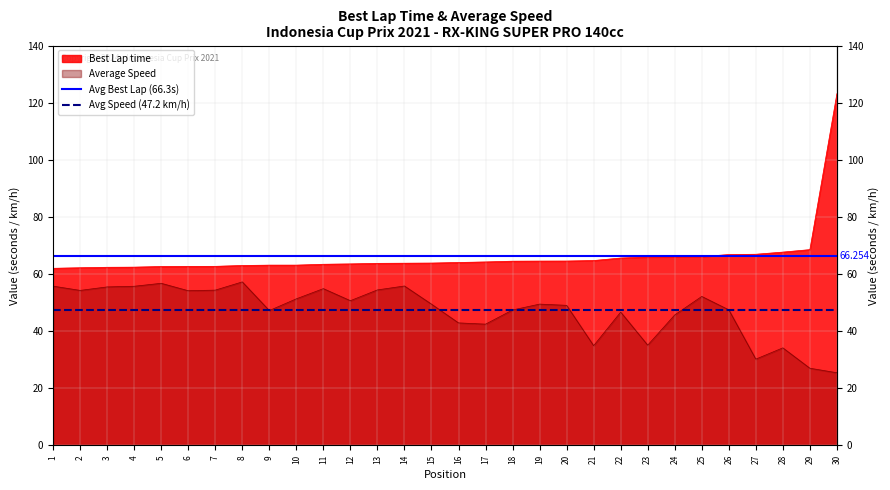

List the series in order of their overall mean, highest first.

Avg Best Lap (66.3s), Avg Speed (47.2 km/h)